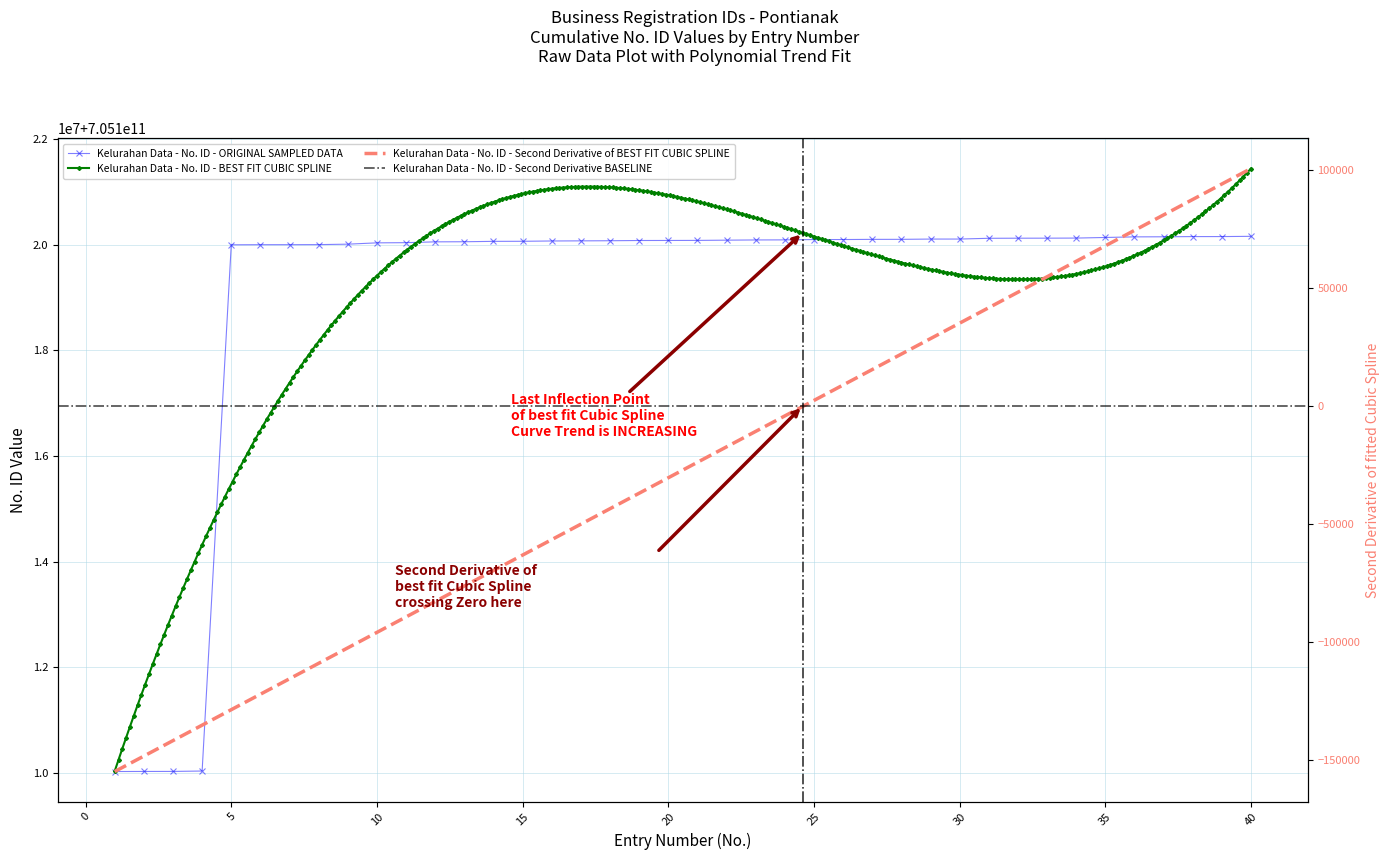

Where does the data first go above 705120084686?

22